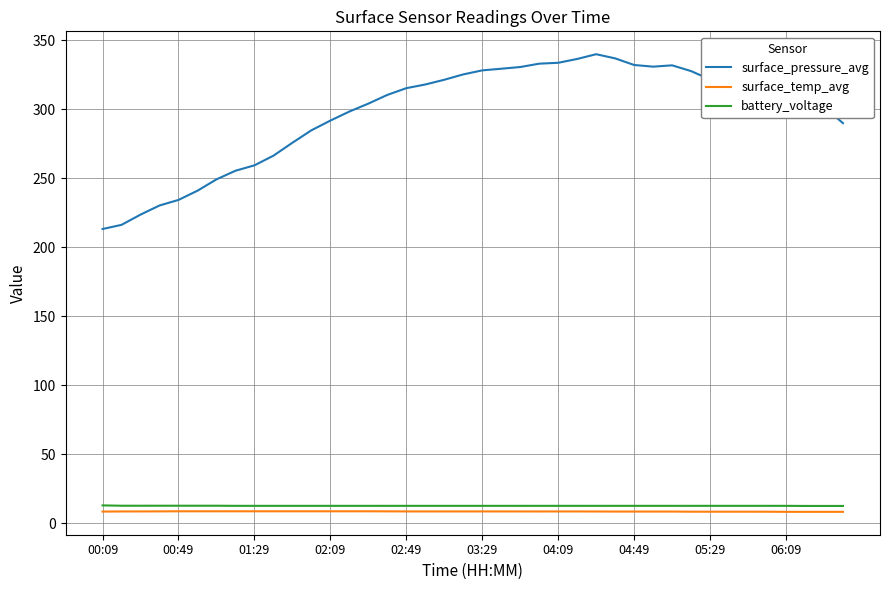

Which series has the widest spread of values?

surface_pressure_avg